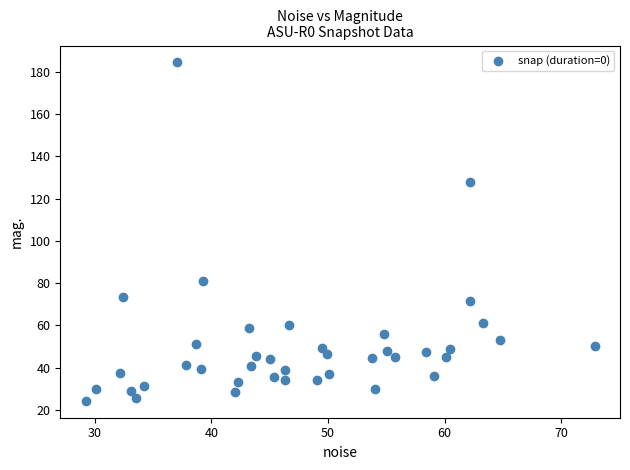

What is the range of X values (max minus min)?

43.6